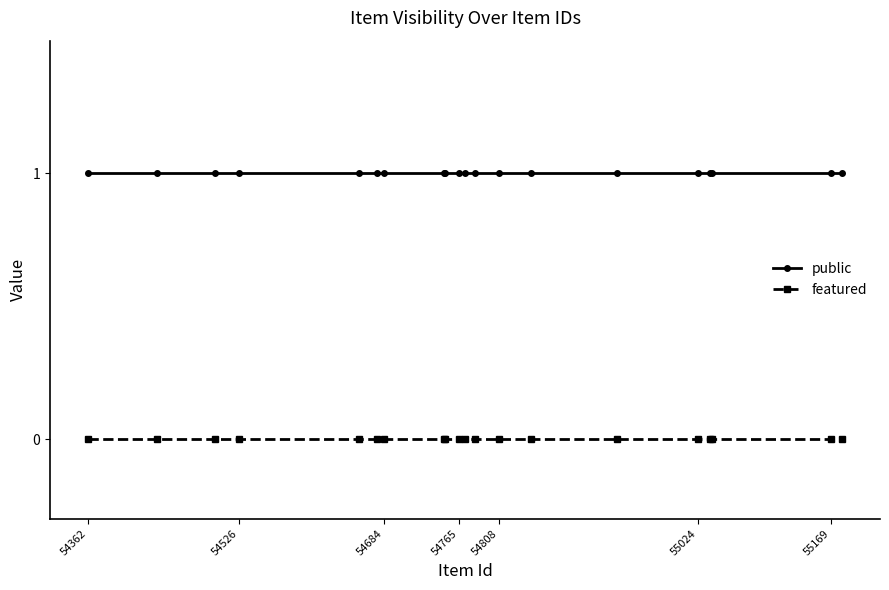

Reading left to right, what are all the values shown in this chart?

public: 1	1	1	1	1	1	1	1	1	1	1	1	1	1	1	1	1	1	1	1
featured: 0	0	0	0	0	0	0	0	0	0	0	0	0	0	0	0	0	0	0	0